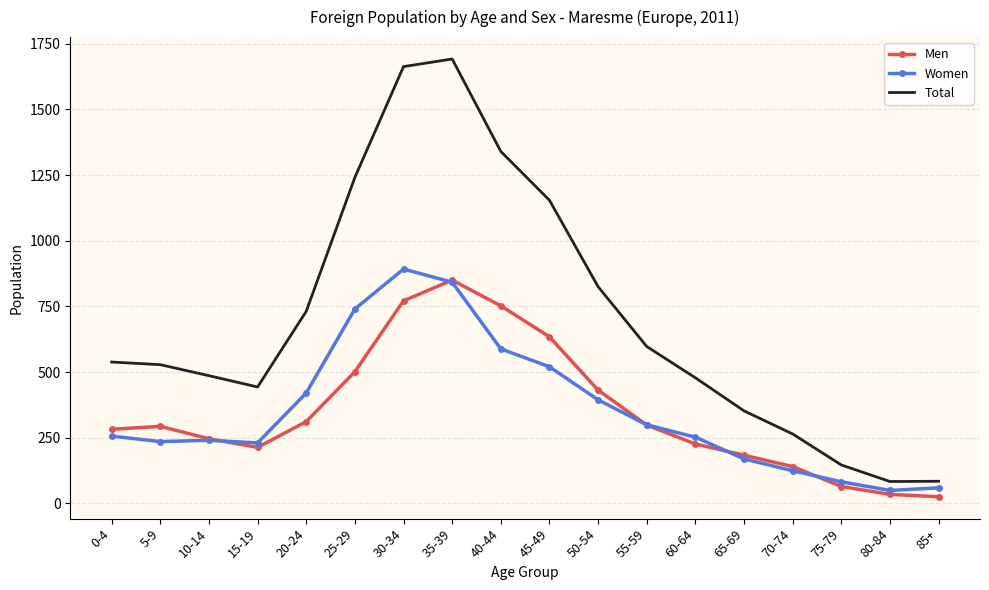

Is it true that Men equals 730 at 25-29?

False